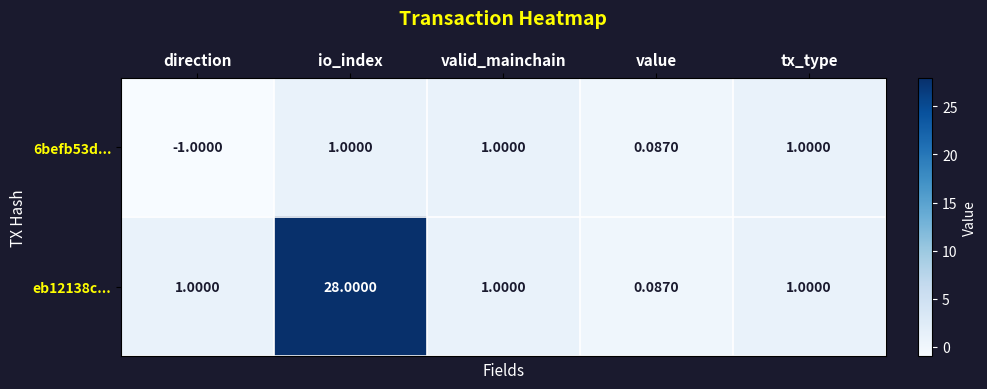

What is the total value across all series at value?

0.2